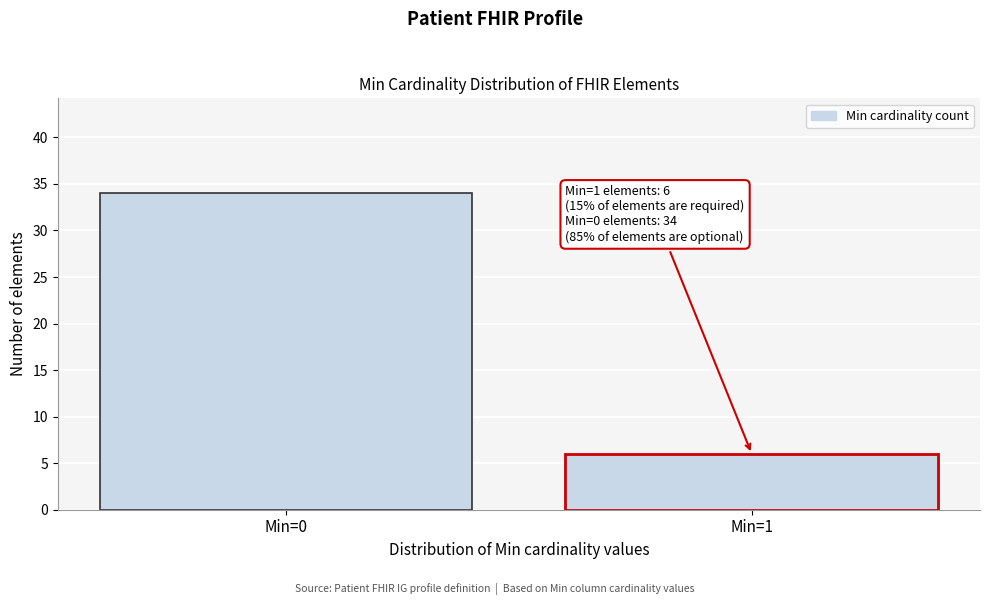

Reading right to left, transcribe all the data shown in this chart.

6	34